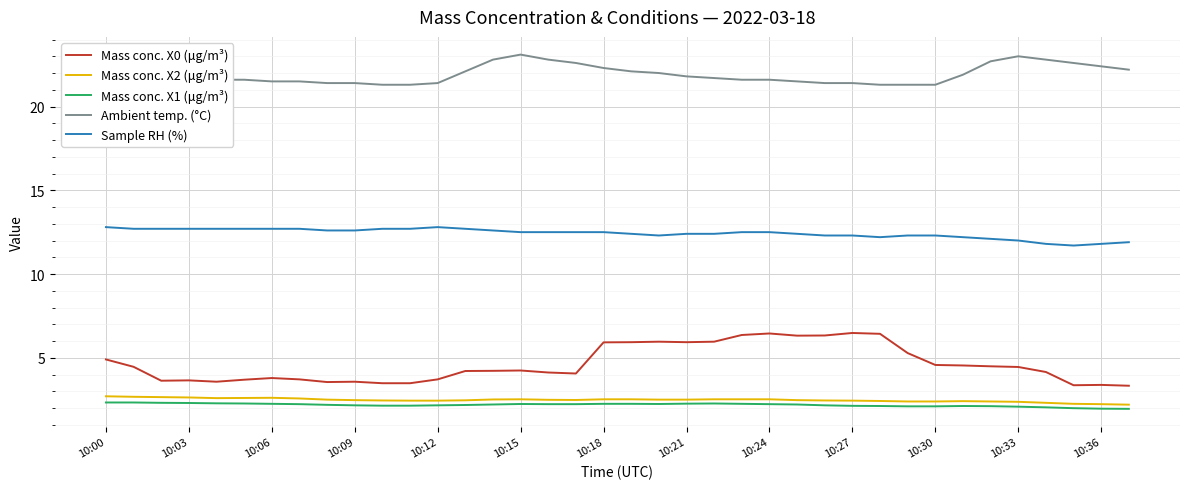

What is the difference between the maximum and minimum values in the Sample RH (%) series?

1.1